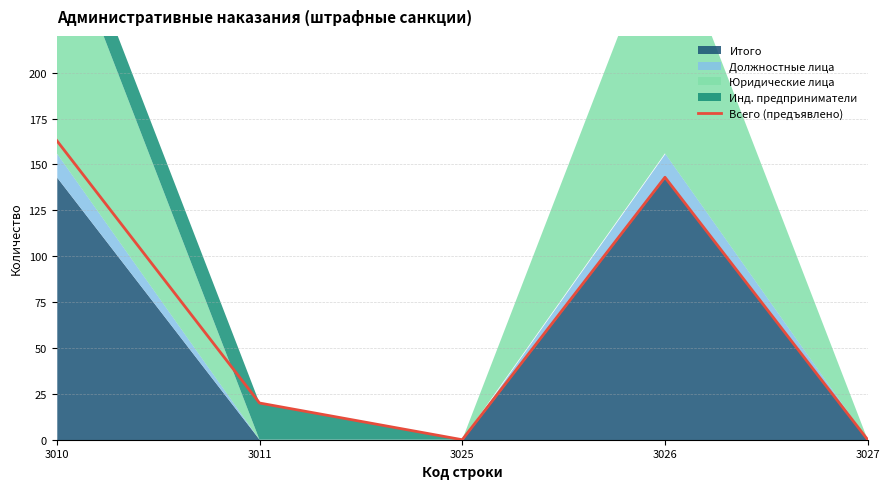

List the labels in order of value, smallest first.

3025, 3027, 3011, 3026, 3010